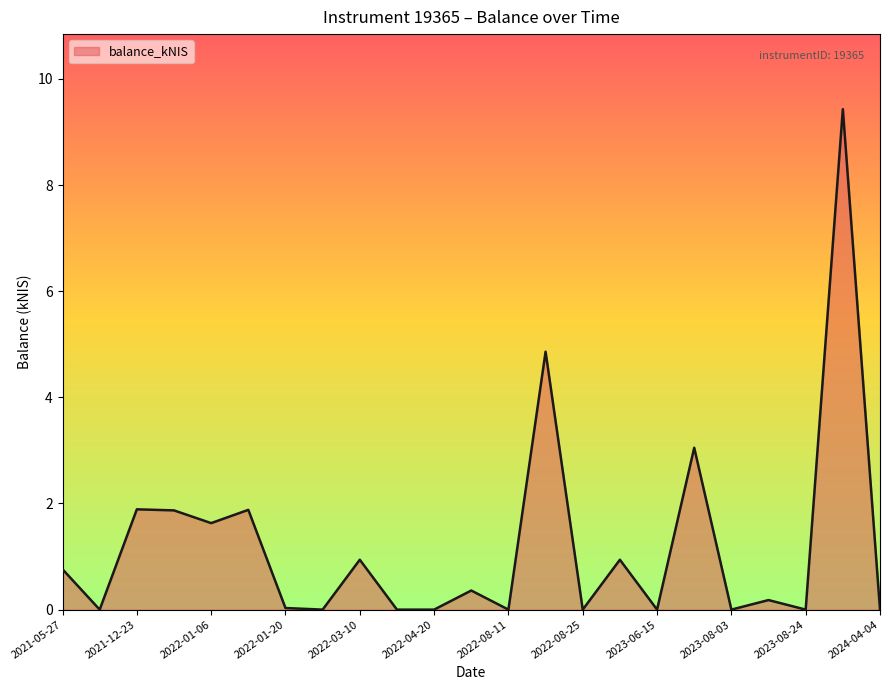

What is the greatest value displayed?

9.4